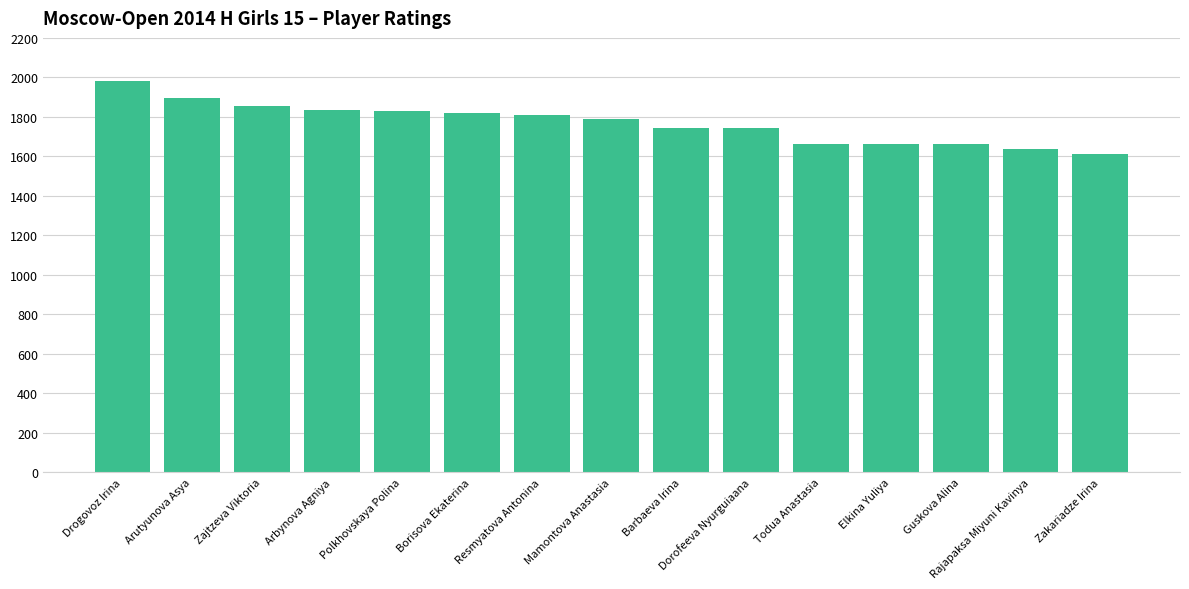

What is the label of the 15th bar from the right?

Drogovoz Irina